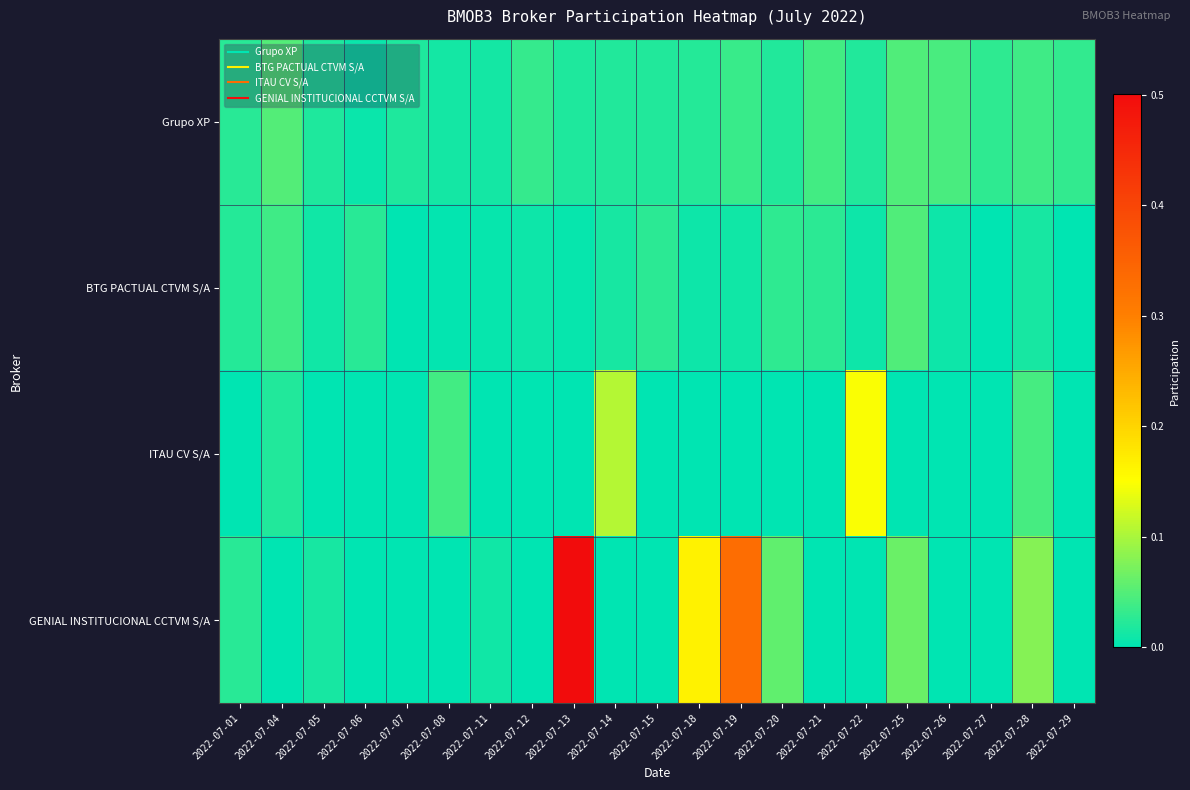

How many distinct data groups are displayed?

4